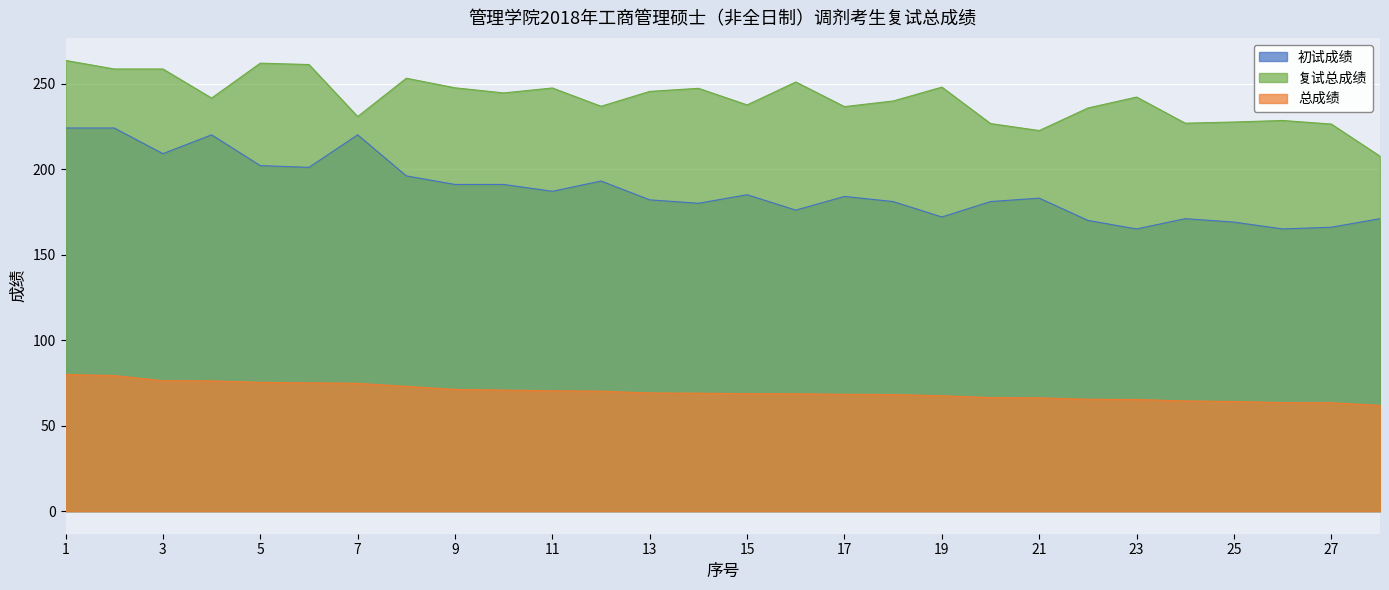

Reading right to left, what are all the values shown in this chart?

初试成绩: 171.0	166.0	165.0	169.0	171.0	165.0	170.0	183.0	181.0	172.0	181.0	184.0	176.0	185.0	180.0	182.0	193.0	187.0	191.0	191.0	196.0	220.0	201.0	202.0	220.0	209.0	224.0	224.0
复试总成绩: 207.5	226.3	228.4	227.5	226.8	242.1	235.7	222.5	226.6	247.9	239.8	236.5	250.9	237.5	247.2	245.4	236.7	247.4	244.5	247.5	253.1	230.7	261.1	261.9	241.5	258.5	258.5	263.5
总成绩: 61.9	63.4	63.5	64.1	64.4	65.3	65.4	66.3	66.4	67.5	68.2	68.3	68.7	68.7	69.0	69.1	70.2	70.4	70.8	71.2	73.0	74.8	75.0	75.3	76.2	76.3	79.3	79.9